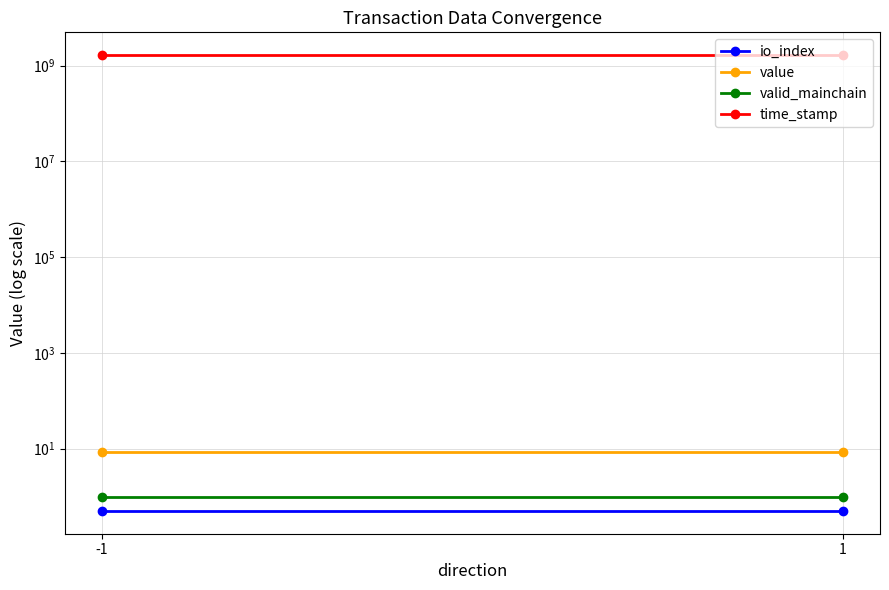

What is the sum of all io_index values?

1.0